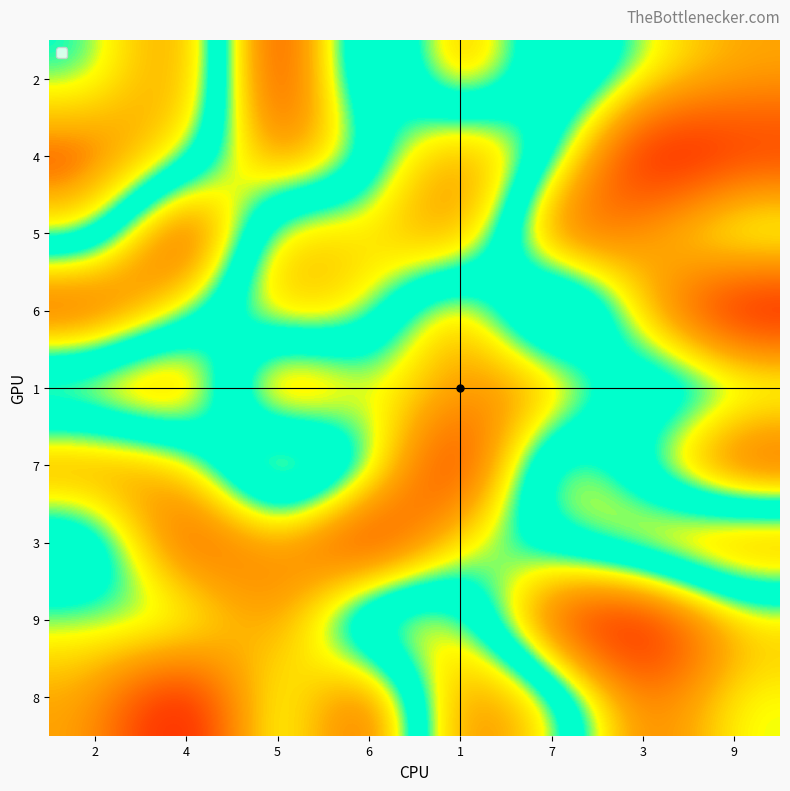

Which category has the highest value across all series?

4